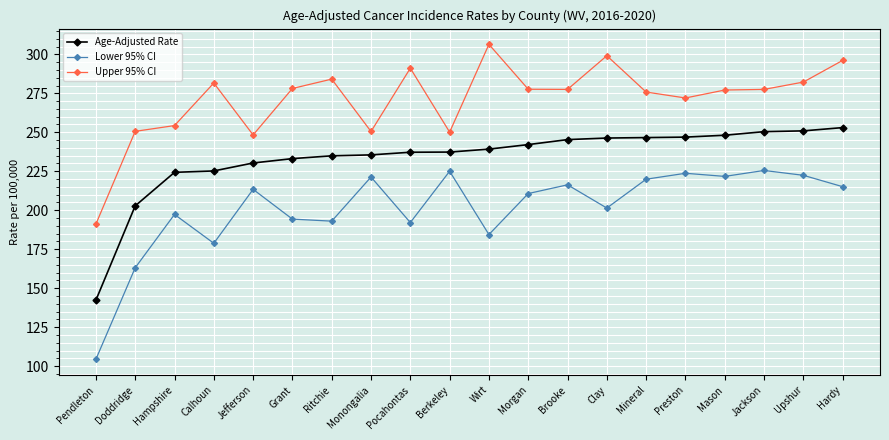

What is the label of the 15th point from the left?

Mineral